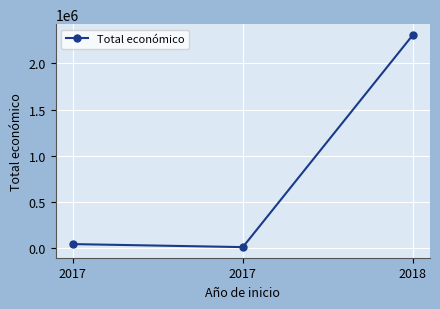

Count the number of categories in the chart.

3